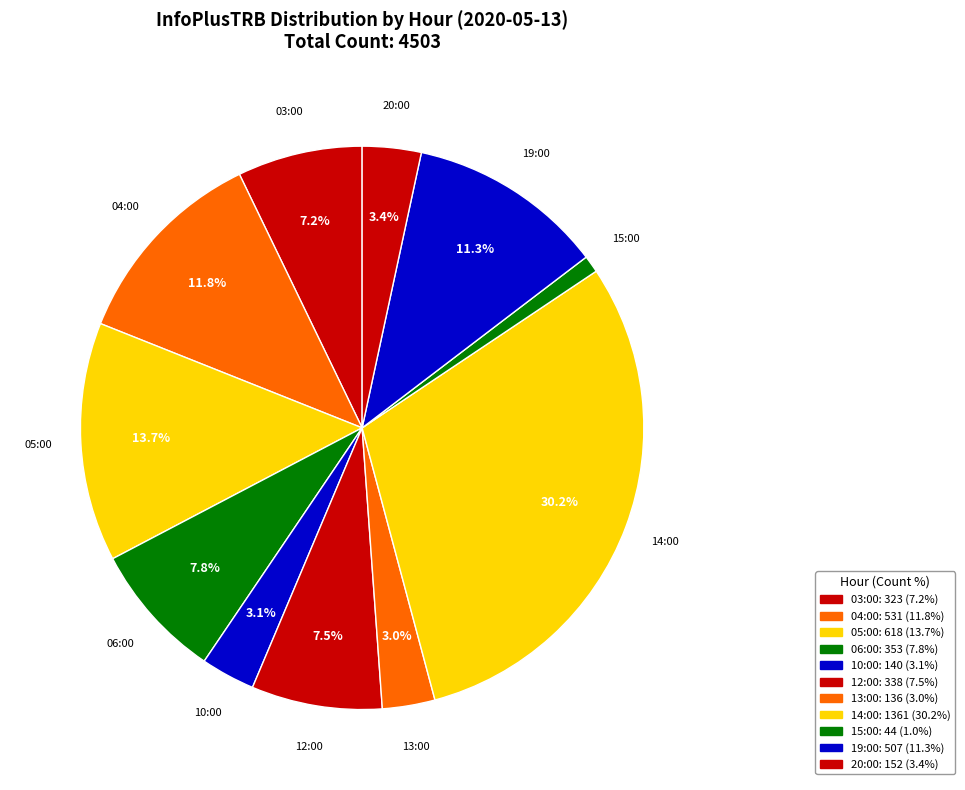

How many segments does this pie chart have?

11